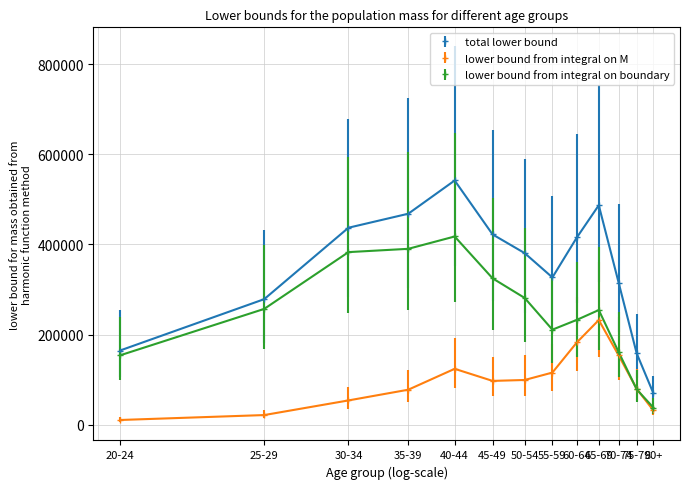

True or false: total lower bound and lower bound from integral on M intersect in this chart.

False